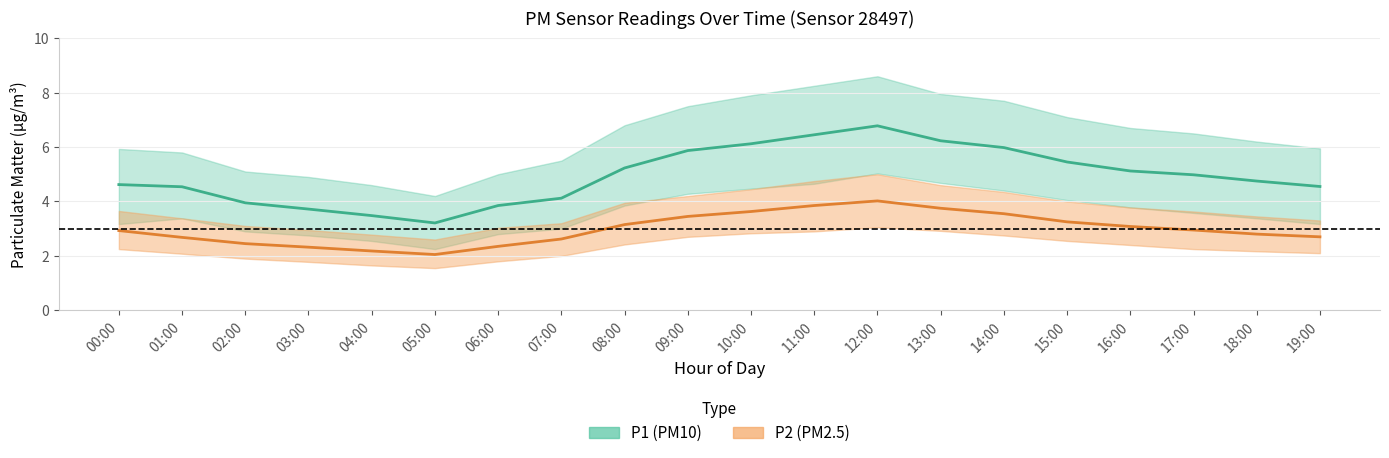

What is the label of the 7th point from the right?

13:00